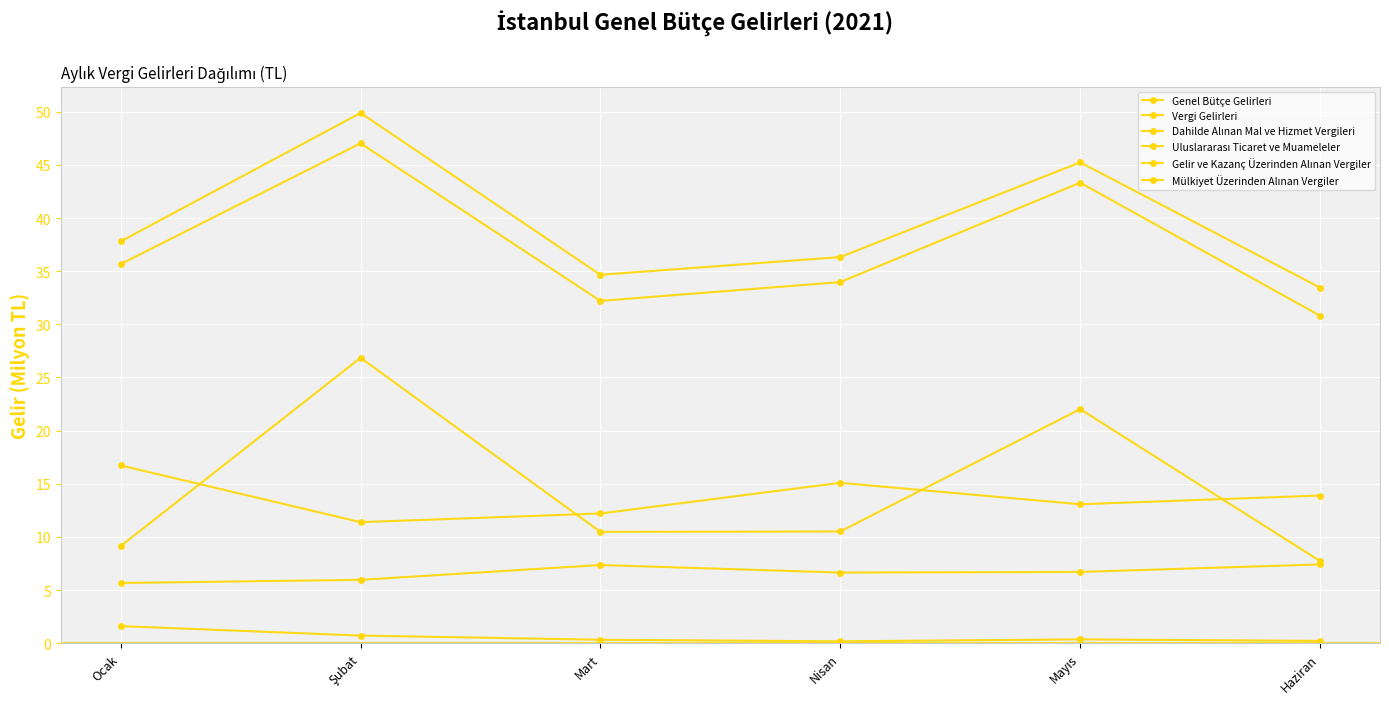

What is the total value across all series at Ocak?

106.6